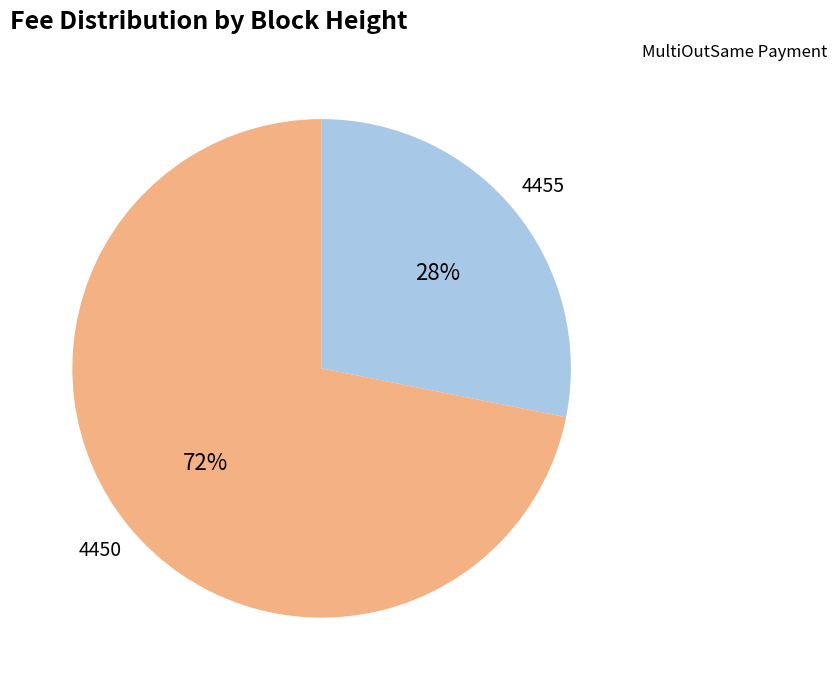

How many segments does this pie chart have?

2